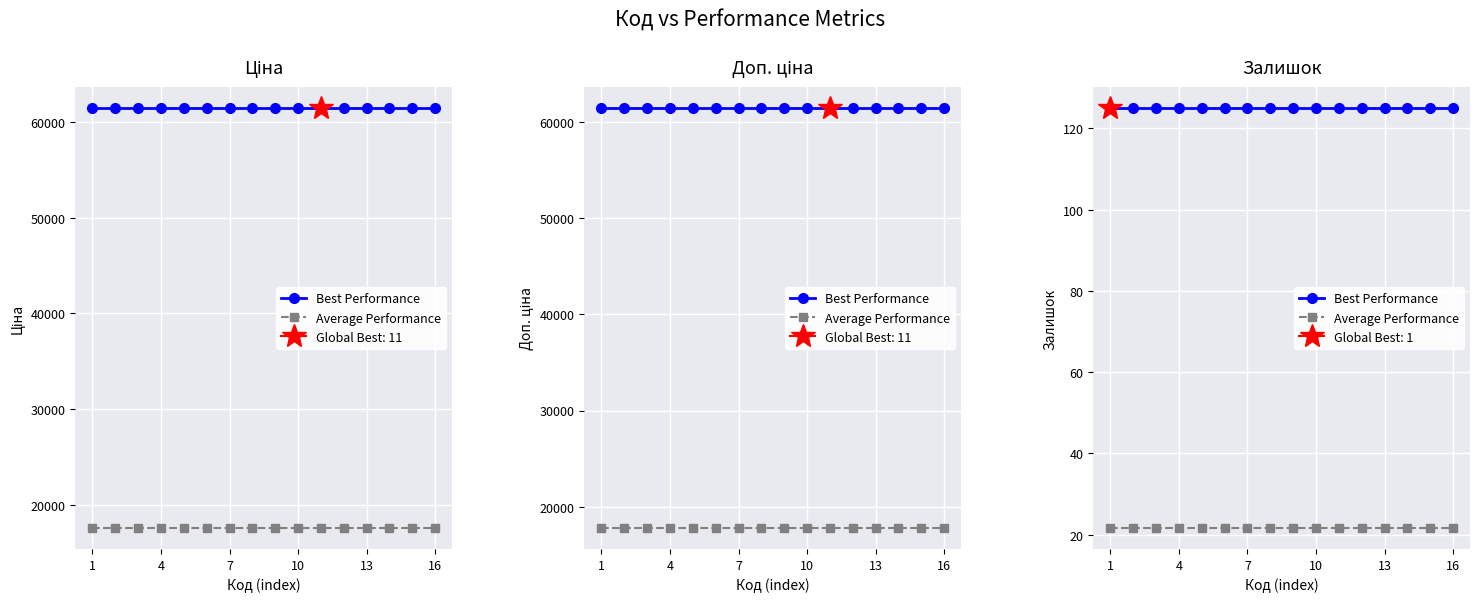

Is it true that Best Performance equals 56.8 at 16?

False